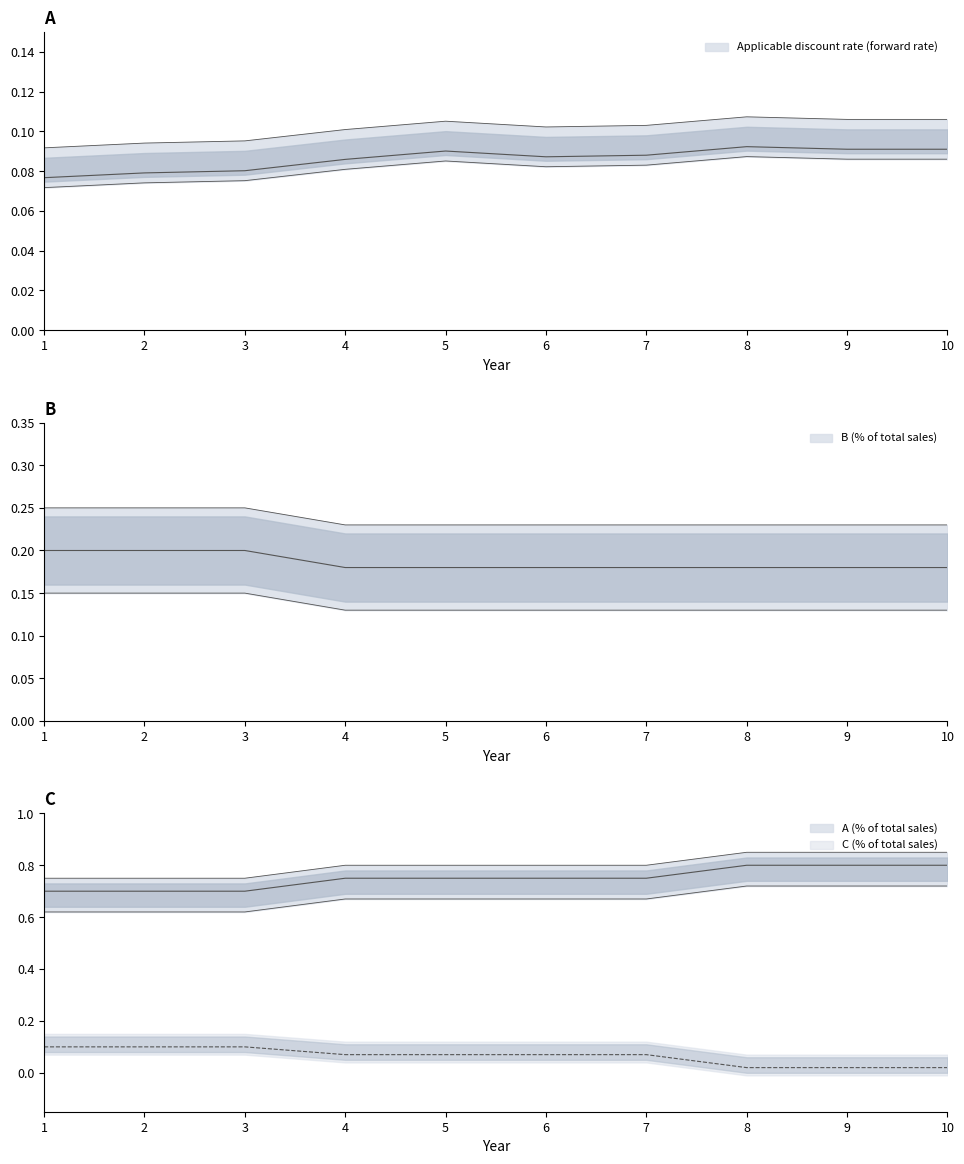

In Applicable discount rate (forward rate), how many points are lower than both neighbors (excluding endpoints)?

1